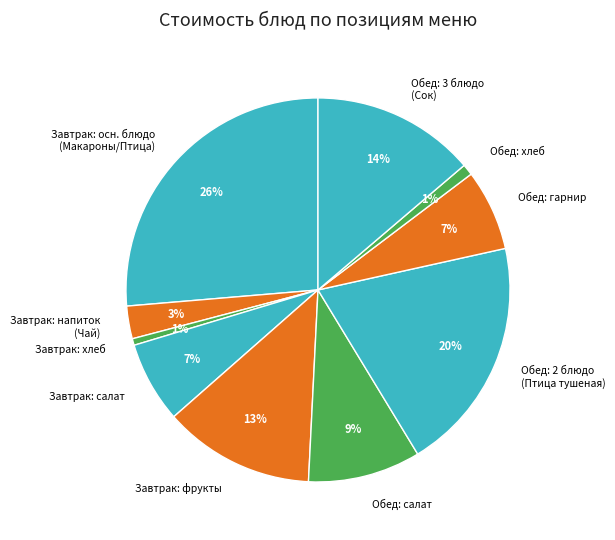

What percentage is the Завтрак: фрукты slice, to the nearest percent?

13%